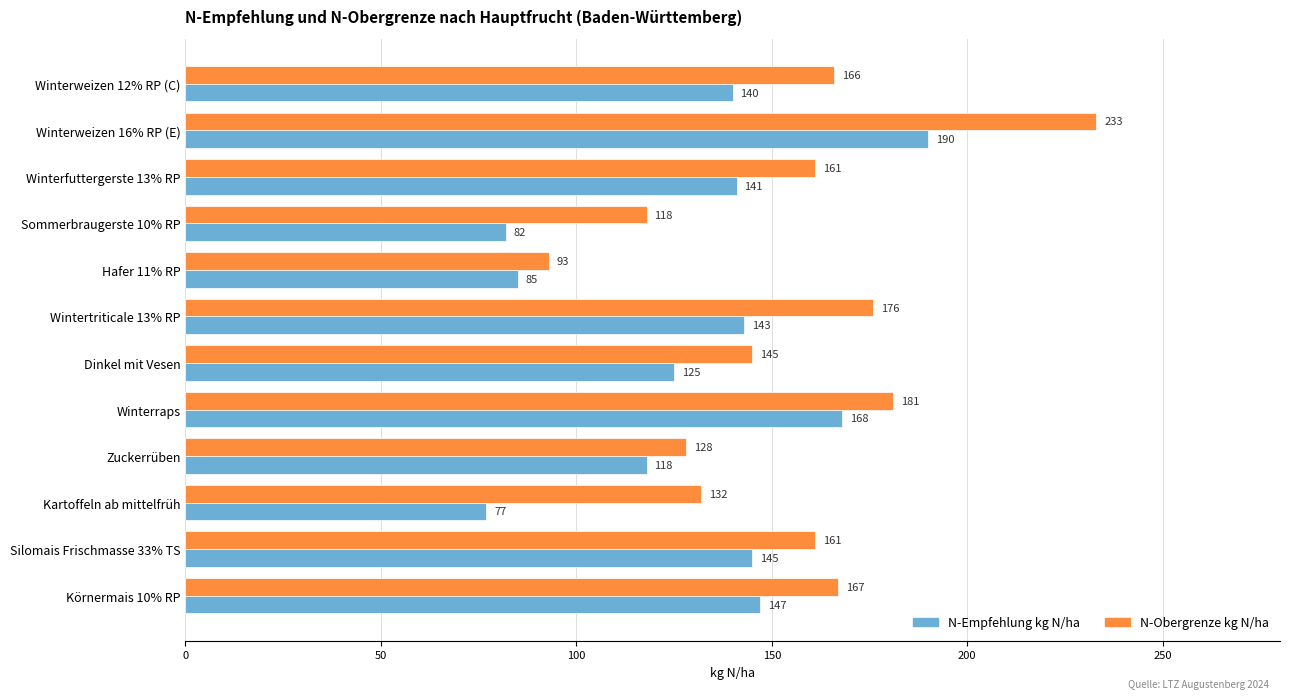

Is the value of N-Empfehlung kg N/ha at Winterweizen 16% RP (E) greater than the value of N-Obergrenze kg N/ha at Wintertriticale 13% RP?

Yes